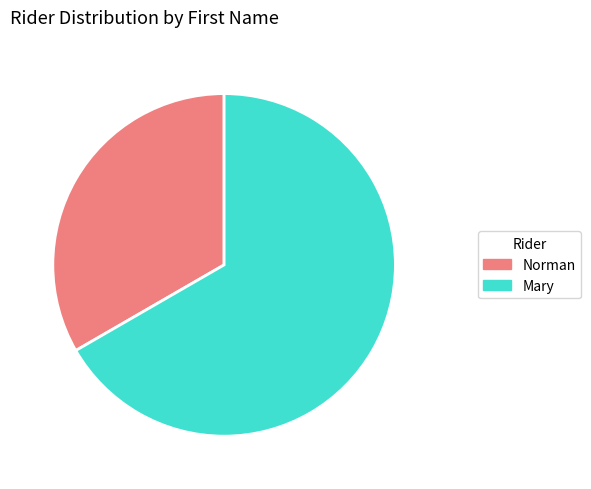

Rank the categories by value from highest to lowest.

Mary, Norman